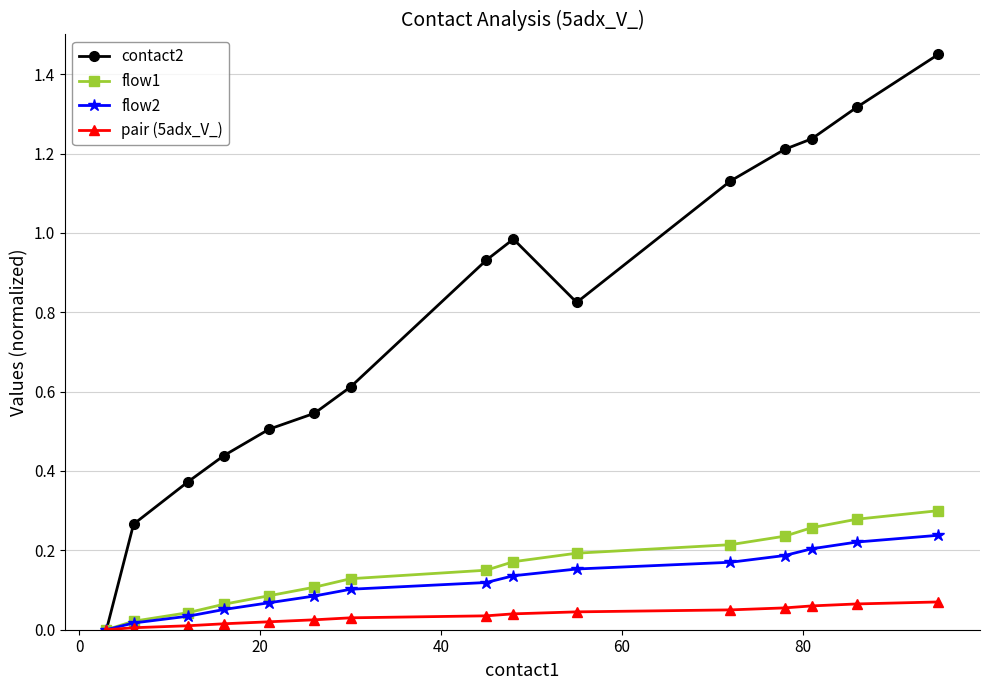

How many categories are shown in the chart?

15